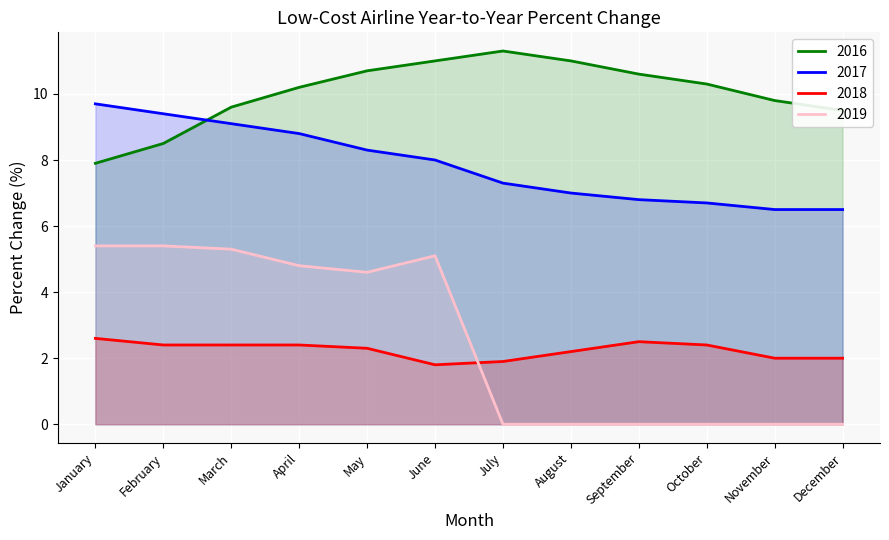

How many lines are shown in the chart?

4